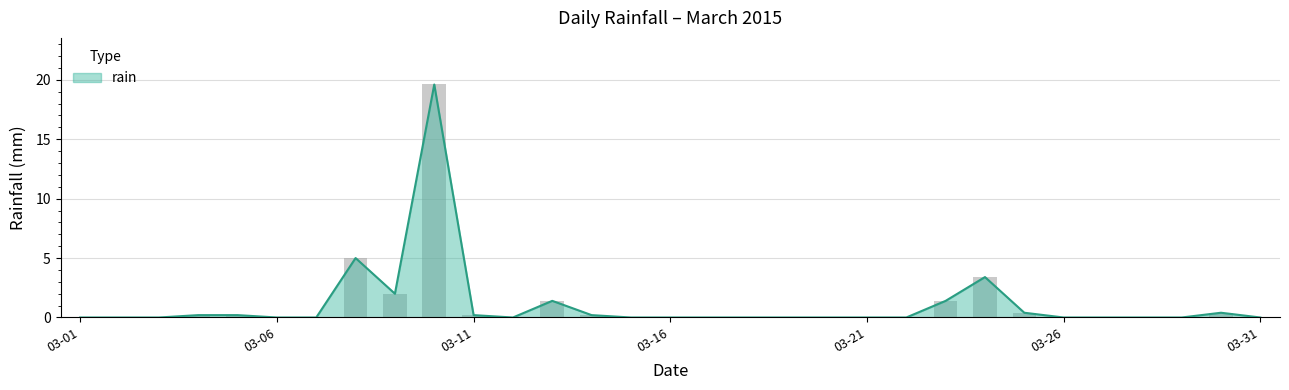

Between 2015-03-26 and 2015-03-04, which is larger?

2015-03-04